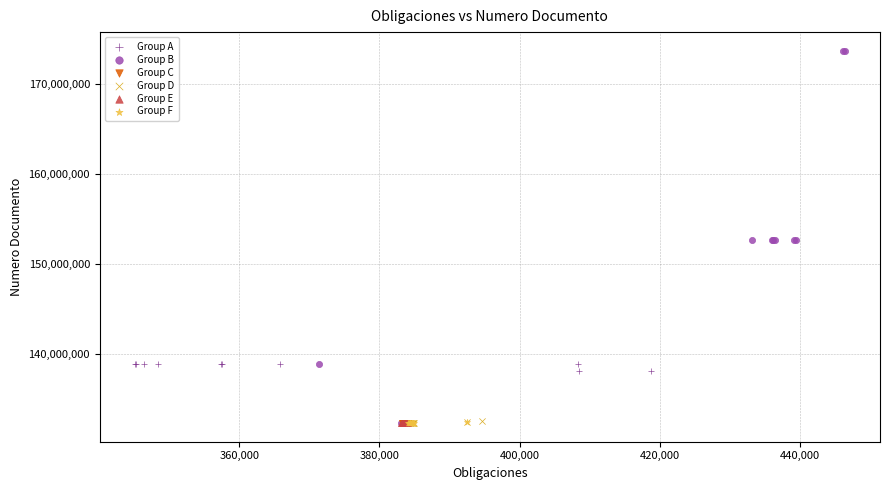

Which series has the largest Y range (max minus min)?

Group B